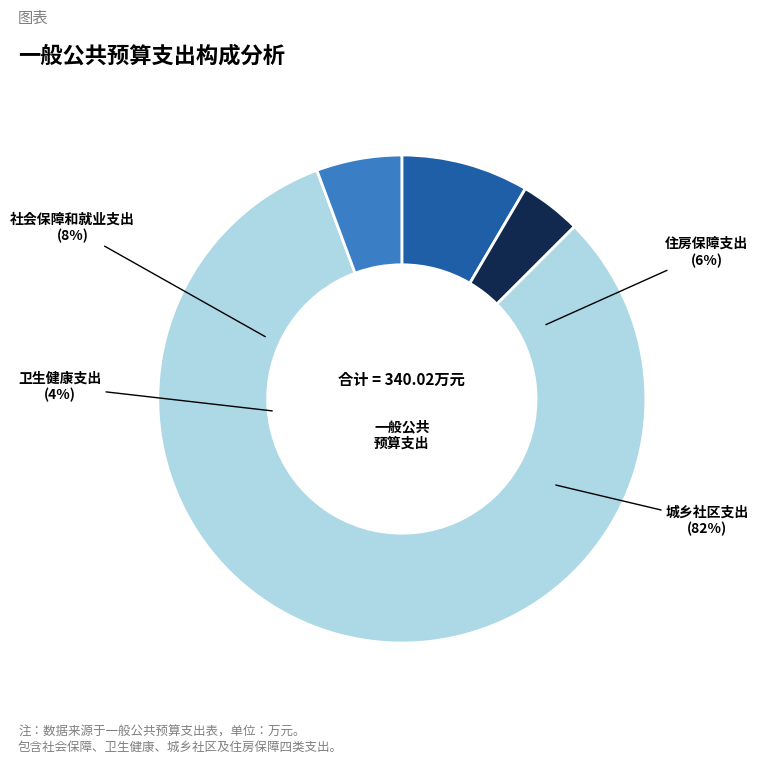

Which slice represents more than half of the pie?

城乡社区支出